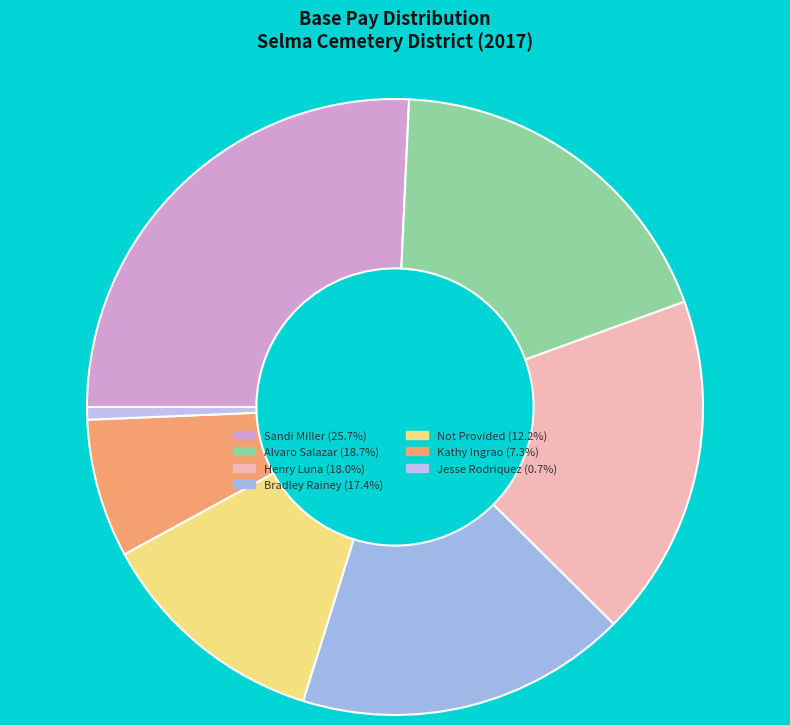

Approximately how many times larger is the value at Kathy Ingrao compared to Jesse Rodriquez?

11.0